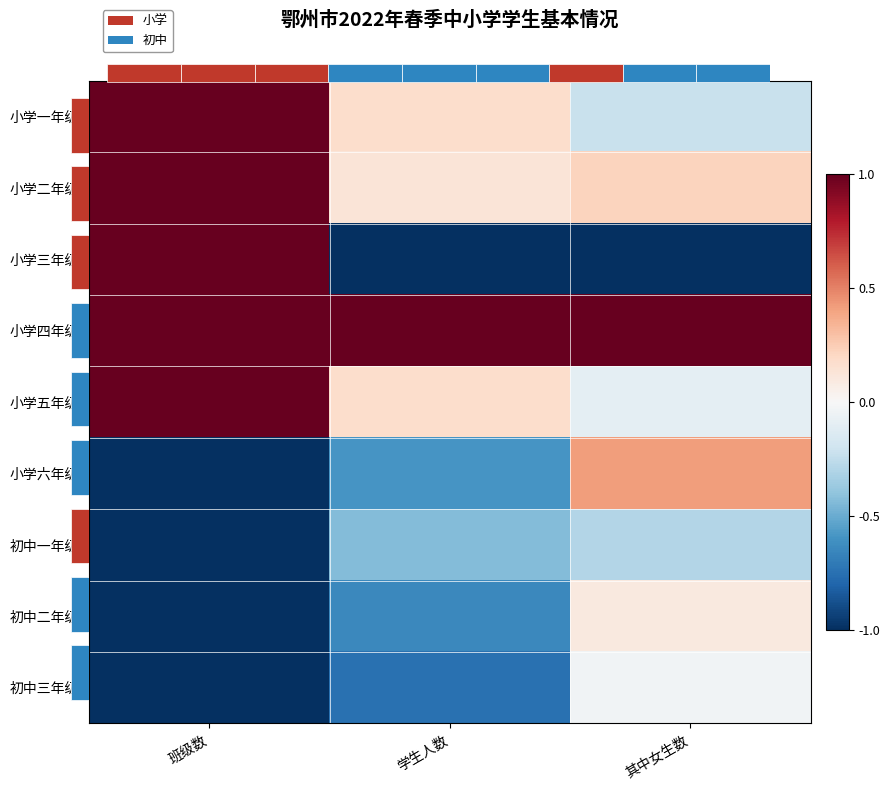

At 班级数, list the series in order from smallest to largest.

小学六年级, 初中一年级, 初中二年级, 初中三年级, 小学一年级, 小学二年级, 小学三年级, 小学四年级, 小学五年级